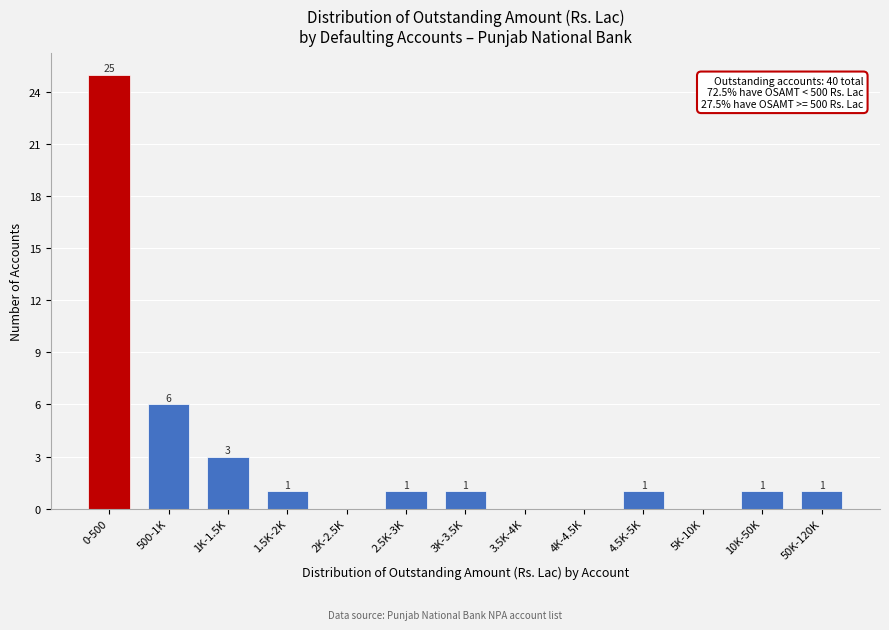

Reading left to right, transcribe all the data shown in this chart.

0-500=25	500-1K=6	1K-1.5K=3	1.5K-2K=1	2K-2.5K=0	2.5K-3K=1	3K-3.5K=1	3.5K-4K=0	4K-4.5K=0	4.5K-5K=1	5K-10K=0	10K-50K=1	50K-120K=1